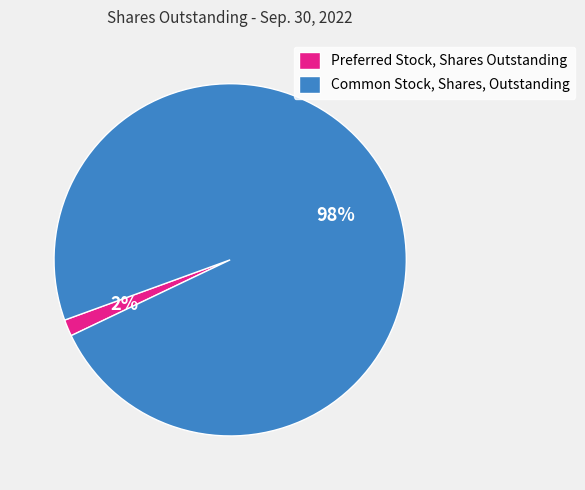

Is the sum of Common Stock, Shares, Outstanding and Preferred Stock, Shares Outstanding greater than half?

Yes